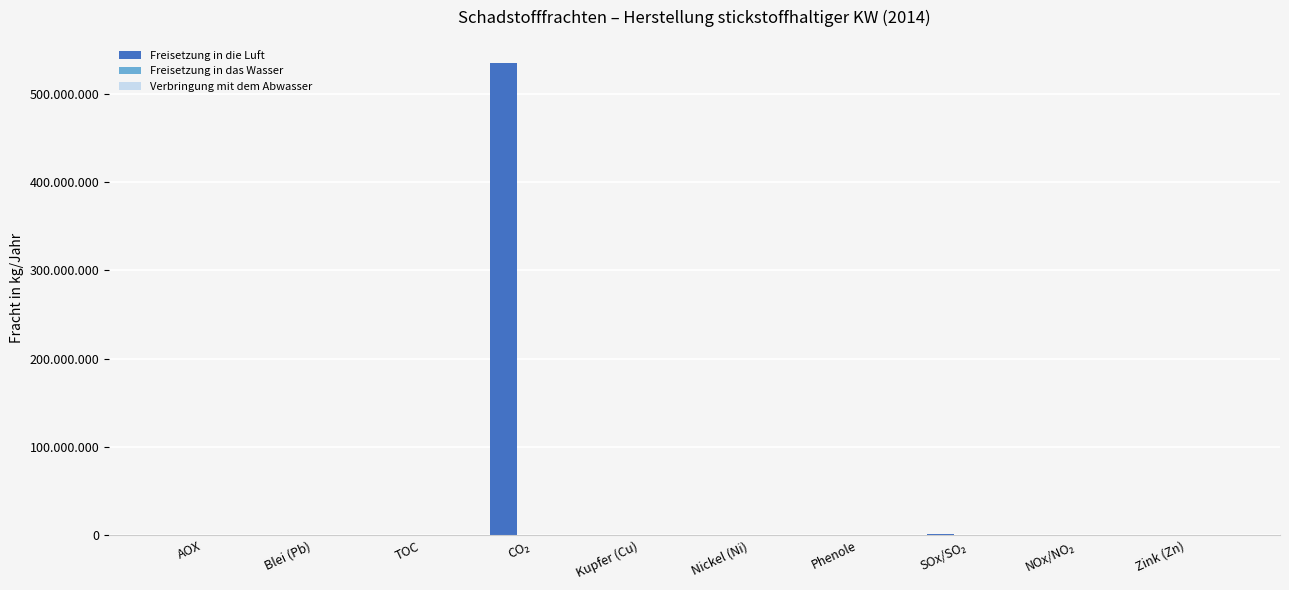

True or false: Verbringung mit dem Abwasser has a value of 1740 at AOX.

True